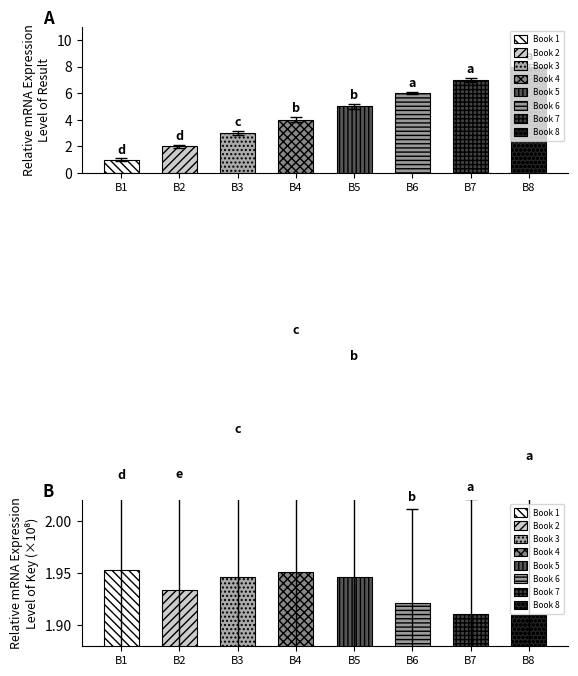

At how many categories does at least one series exceed 3?

5